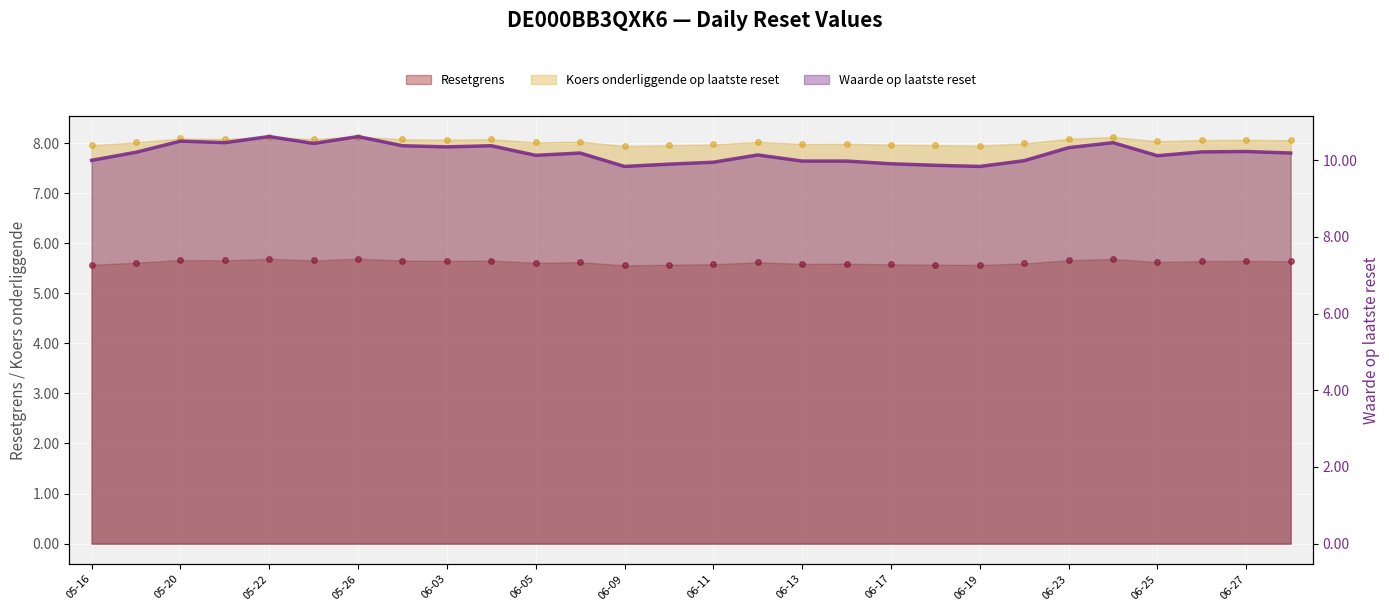

What is the sum of all values?

285.2